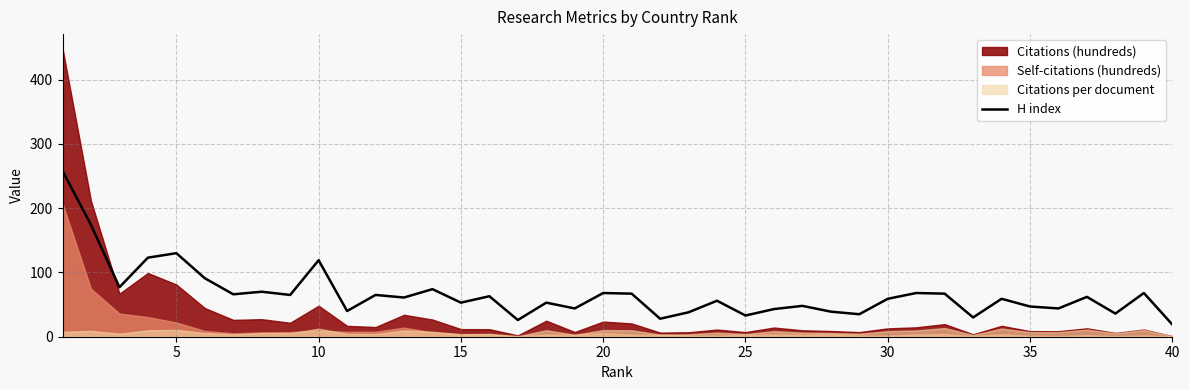

What is the highest value of the H index series?

258